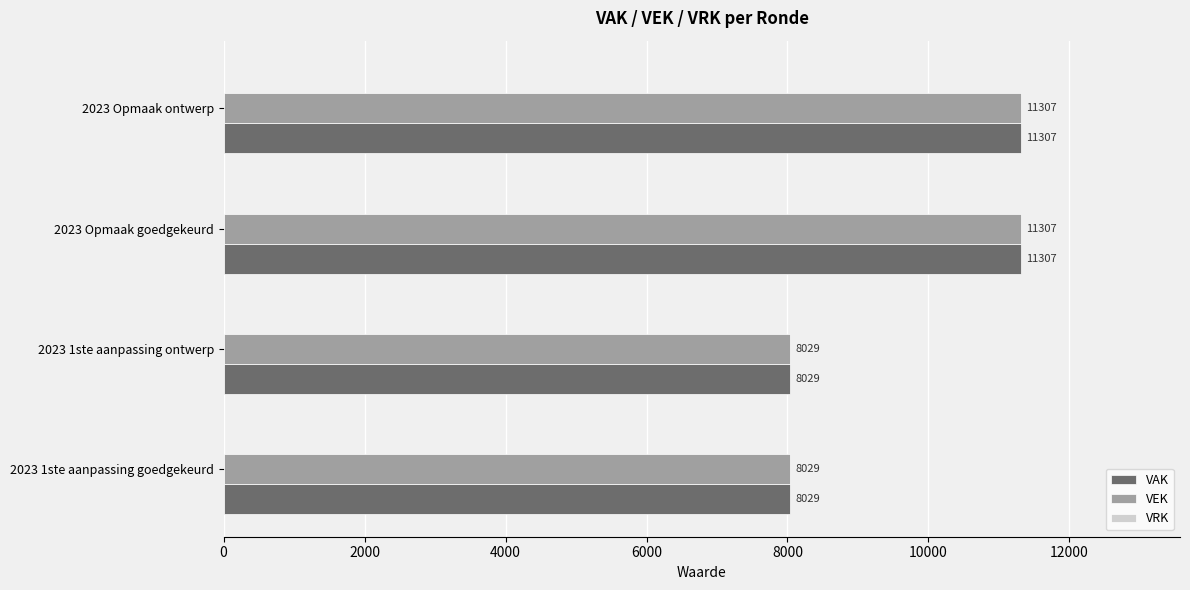

What is the average value of the VEK series?

9668